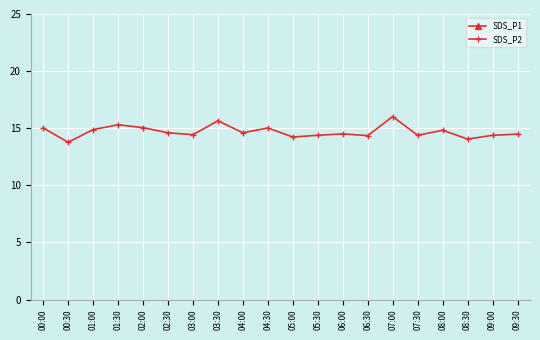

Where does the SDS_P2 series first go above 14?

00:00